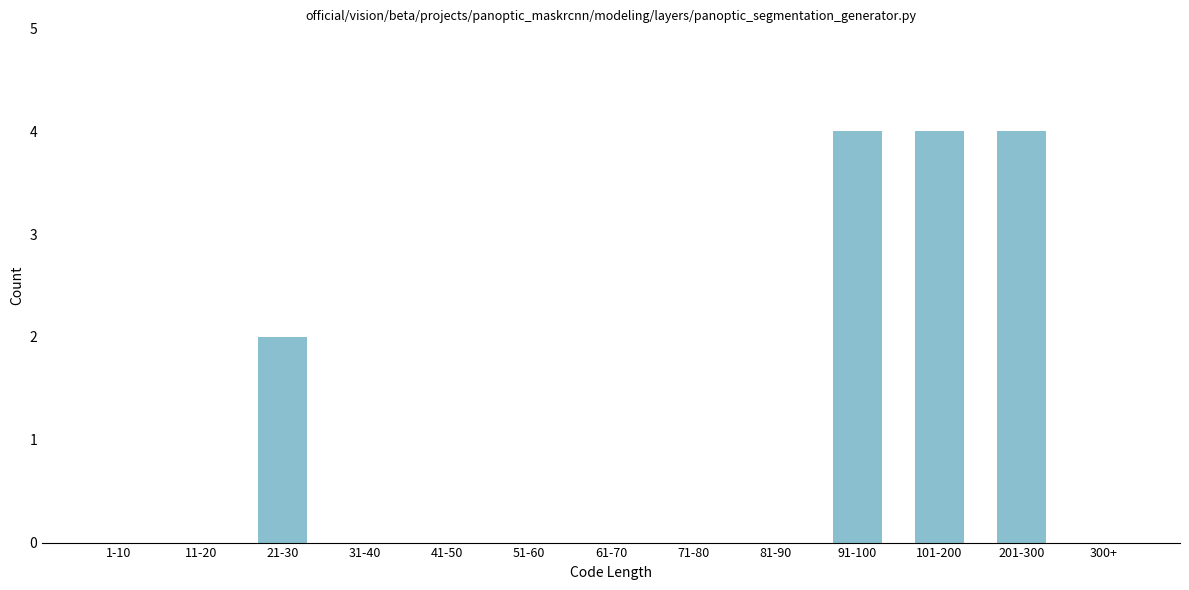

Reading left to right, extract all data points from this chart.

1-10=0	11-20=0	21-30=2	31-40=0	41-50=0	51-60=0	61-70=0	71-80=0	81-90=0	91-100=4	101-200=4	201-300=4	300+=0